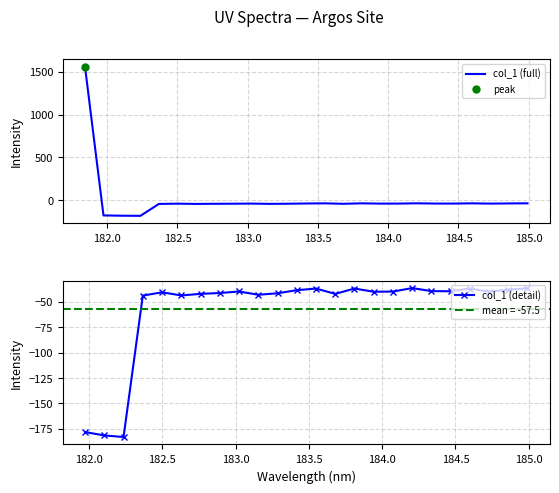

What is the difference between the second highest and minimum values?

146.6